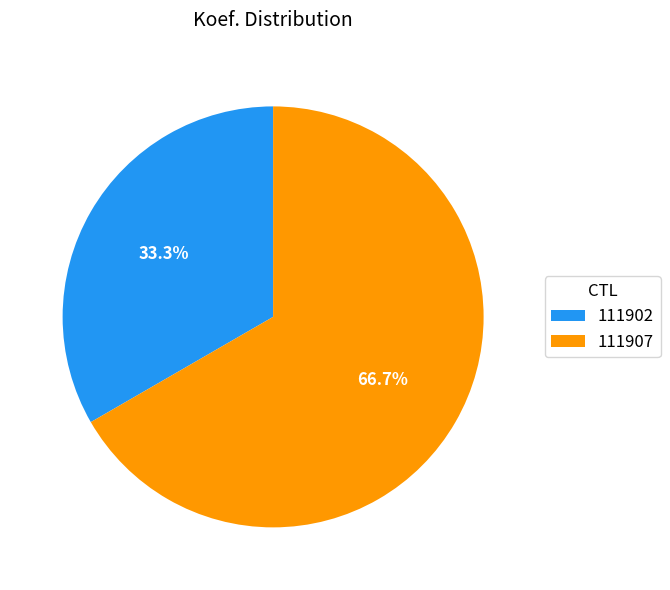

Combined, do 111902 and 111907 account for over 50%?

Yes